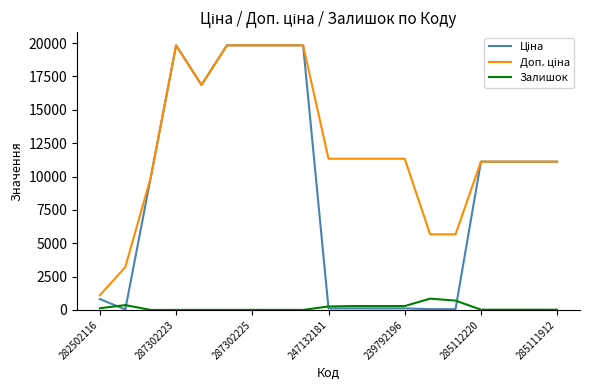

What is the maximum value for Залишок?

845.0